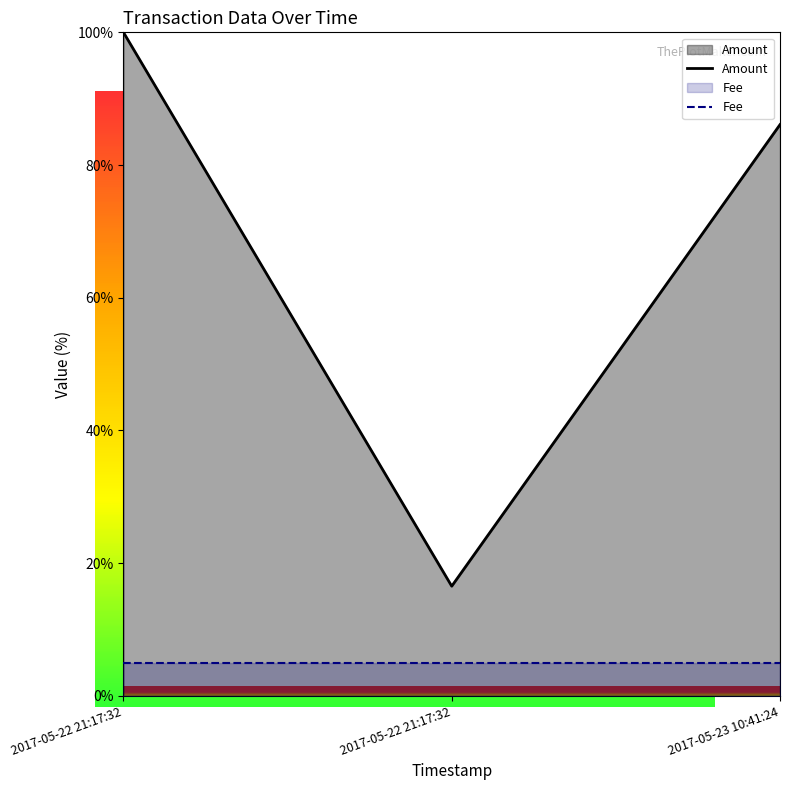

How many distinct data groups are displayed?

2